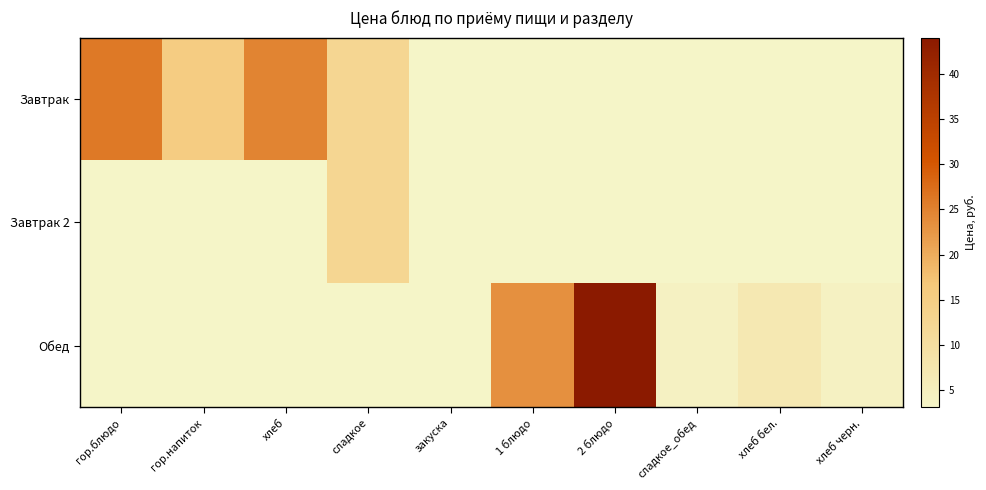

Which series has the widest spread of values?

Обед